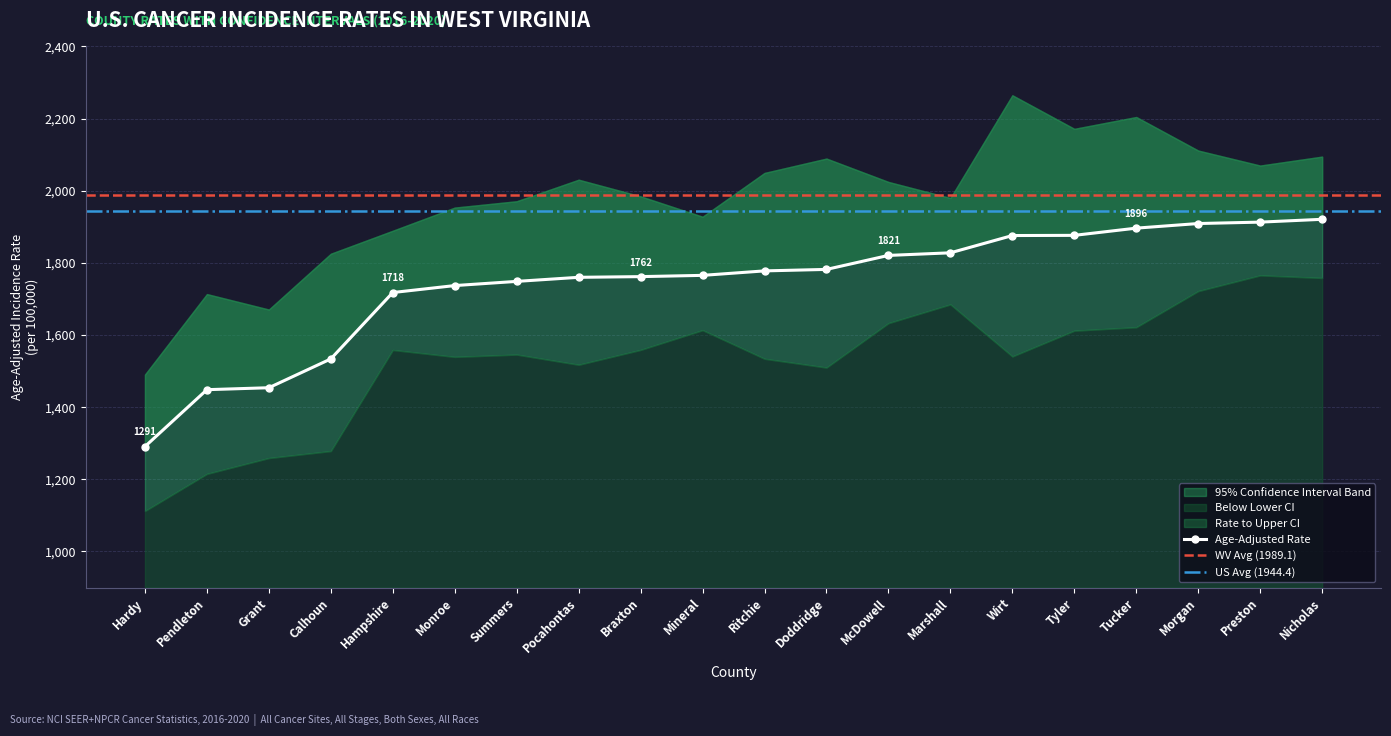

True or false: Upper 95% CI and Lower 95% CI cross at least once.

False